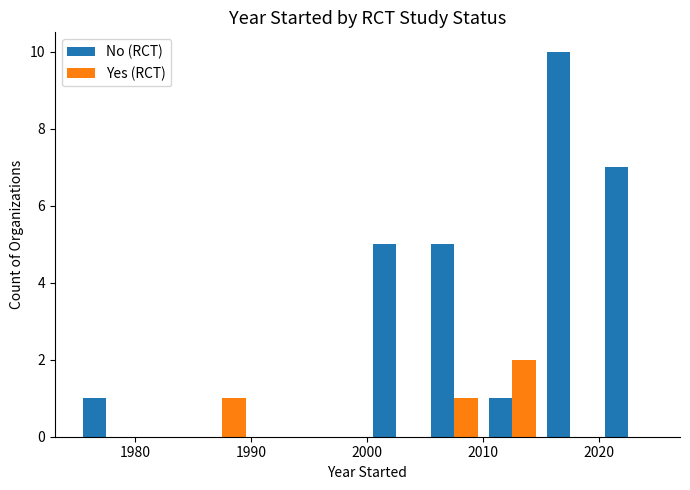

What is the maximum value for No (RCT)?

10